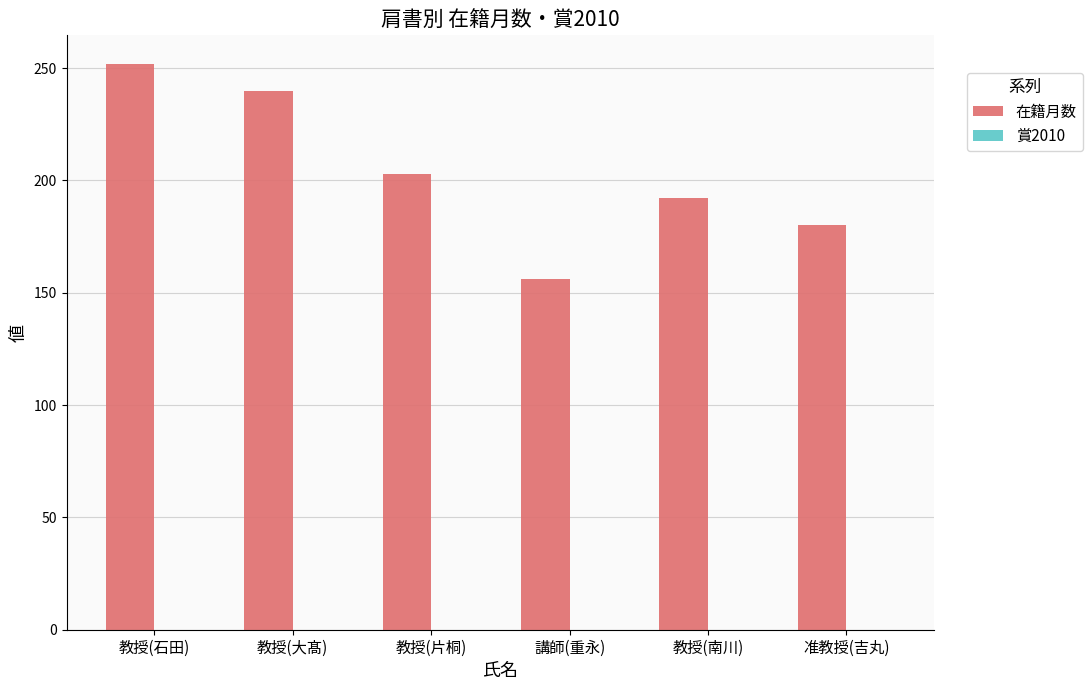

Rank the categories by value from highest to lowest.

教授(石田), 教授(大髙), 教授(片桐), 教授(南川), 准教授(吉丸), 講師(重永)